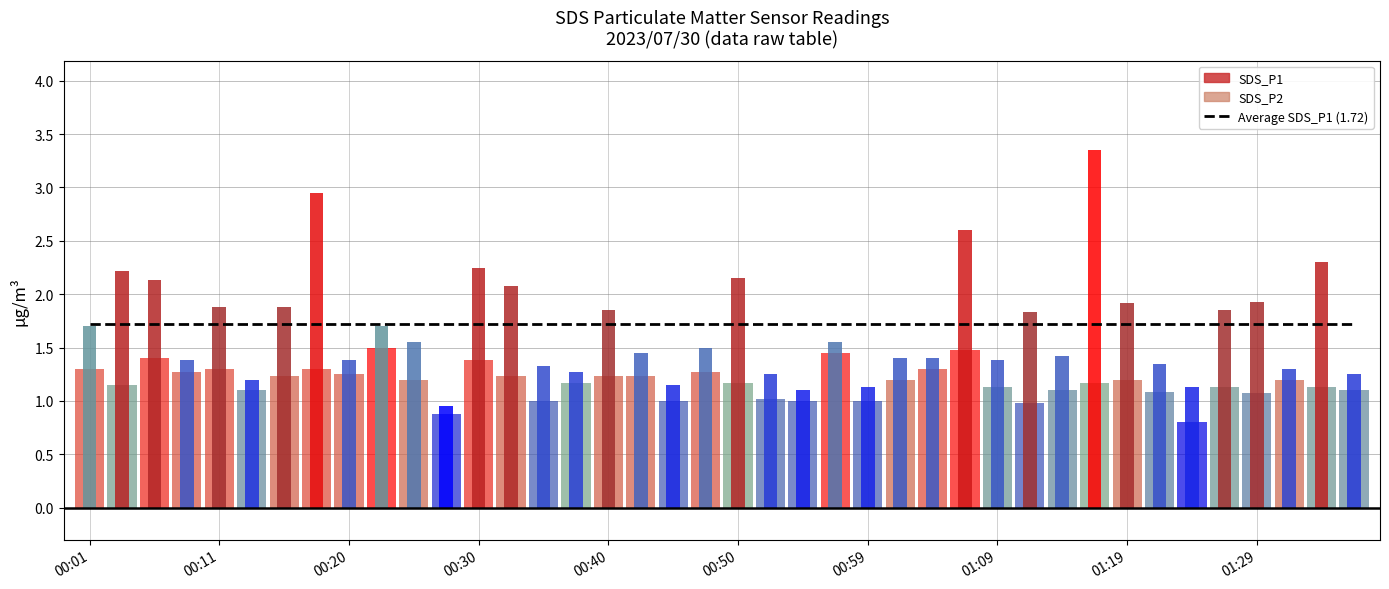

Are the bars grouped side by side (vs. stacked)?

Yes